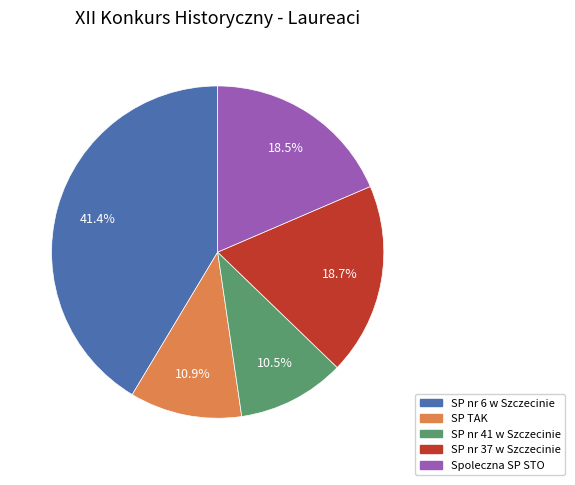

What portion of the pie excludes SP TAK?

89.1%